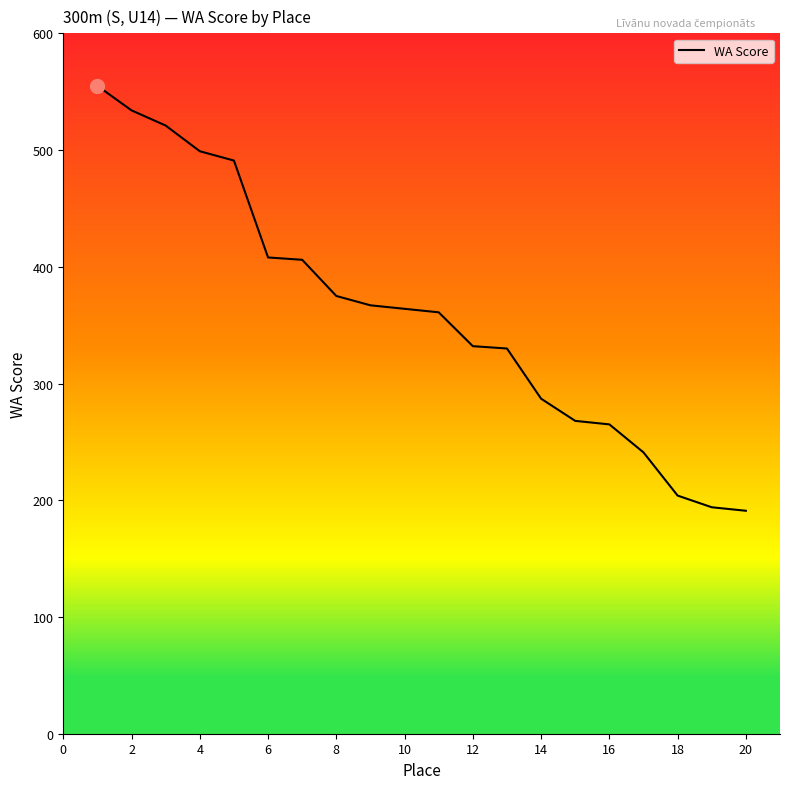

What is the minimum value shown in the chart?

191